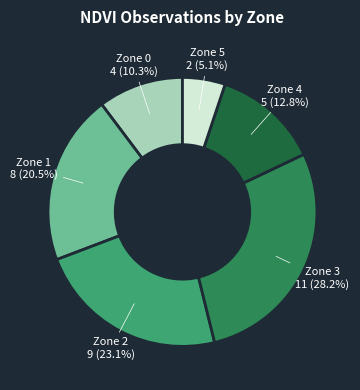

Count the number of slices in the pie.

6